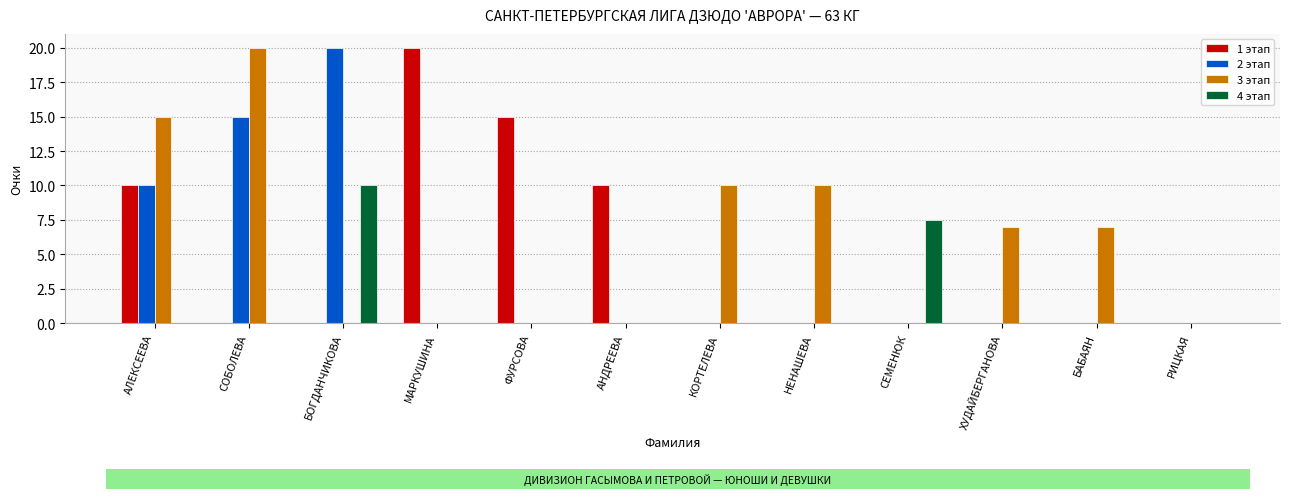

What is the total value across all series at МАРКУШИНА?

20.0